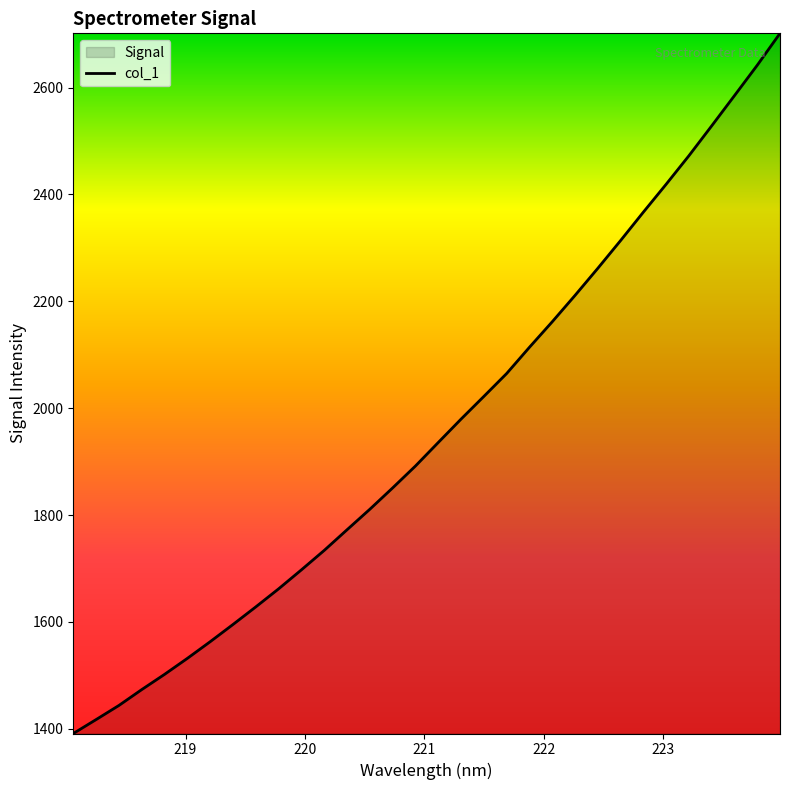

How many values are below 1935?

16